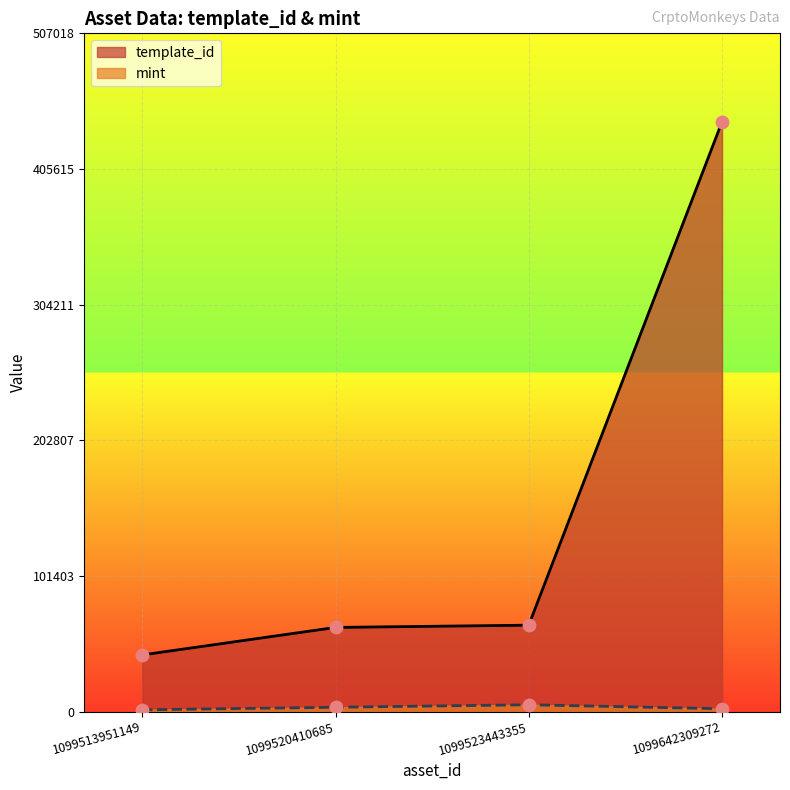

Which series contains the lowest Y value?

mint